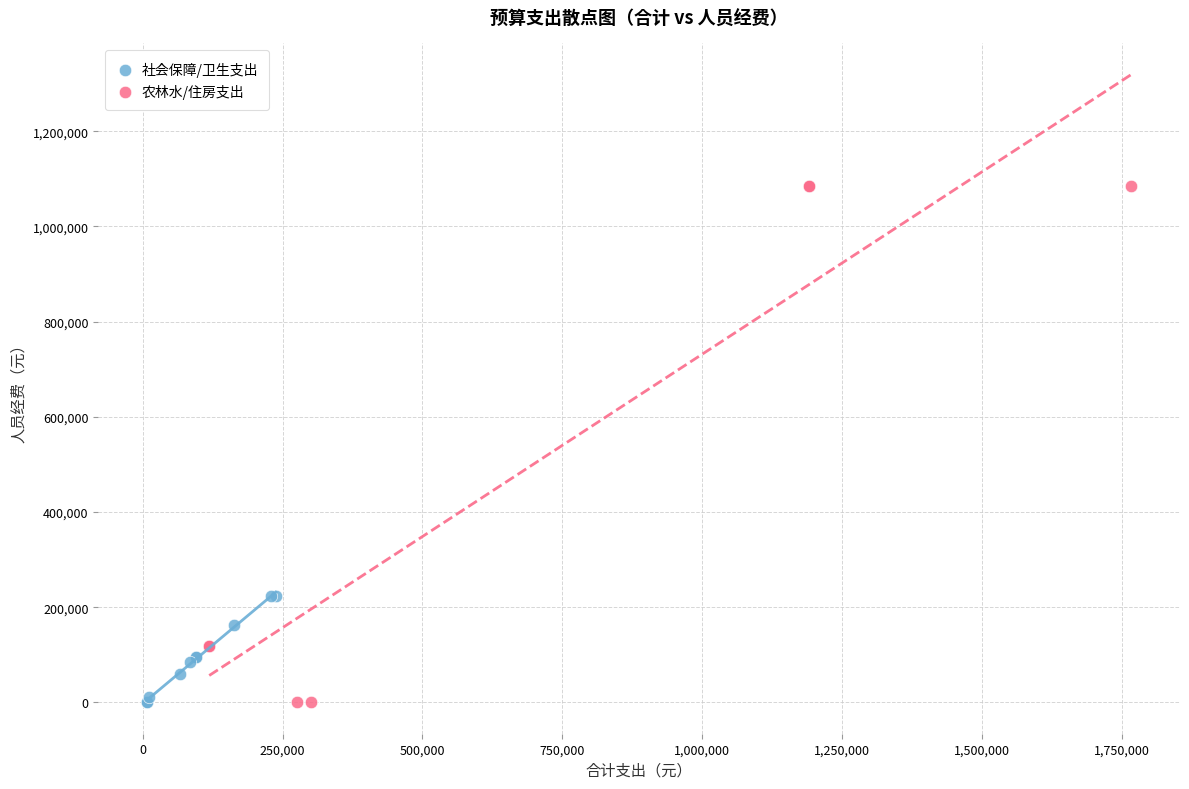

Which series has the largest Y range (max minus min)?

农林水/住房支出